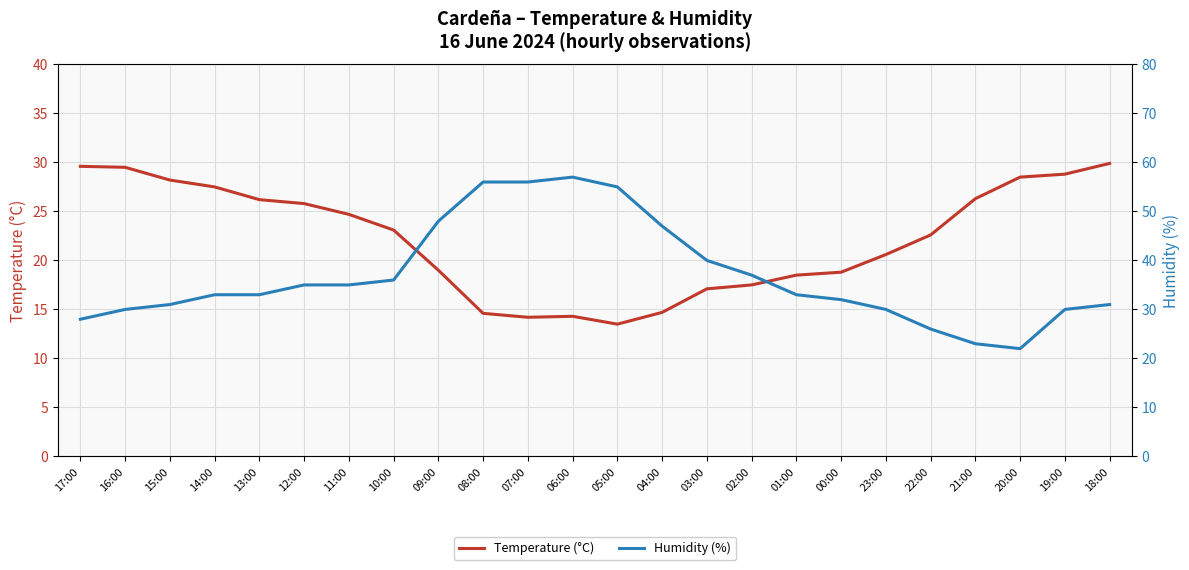

Which series has the largest range (max minus min)?

Humidity (%)